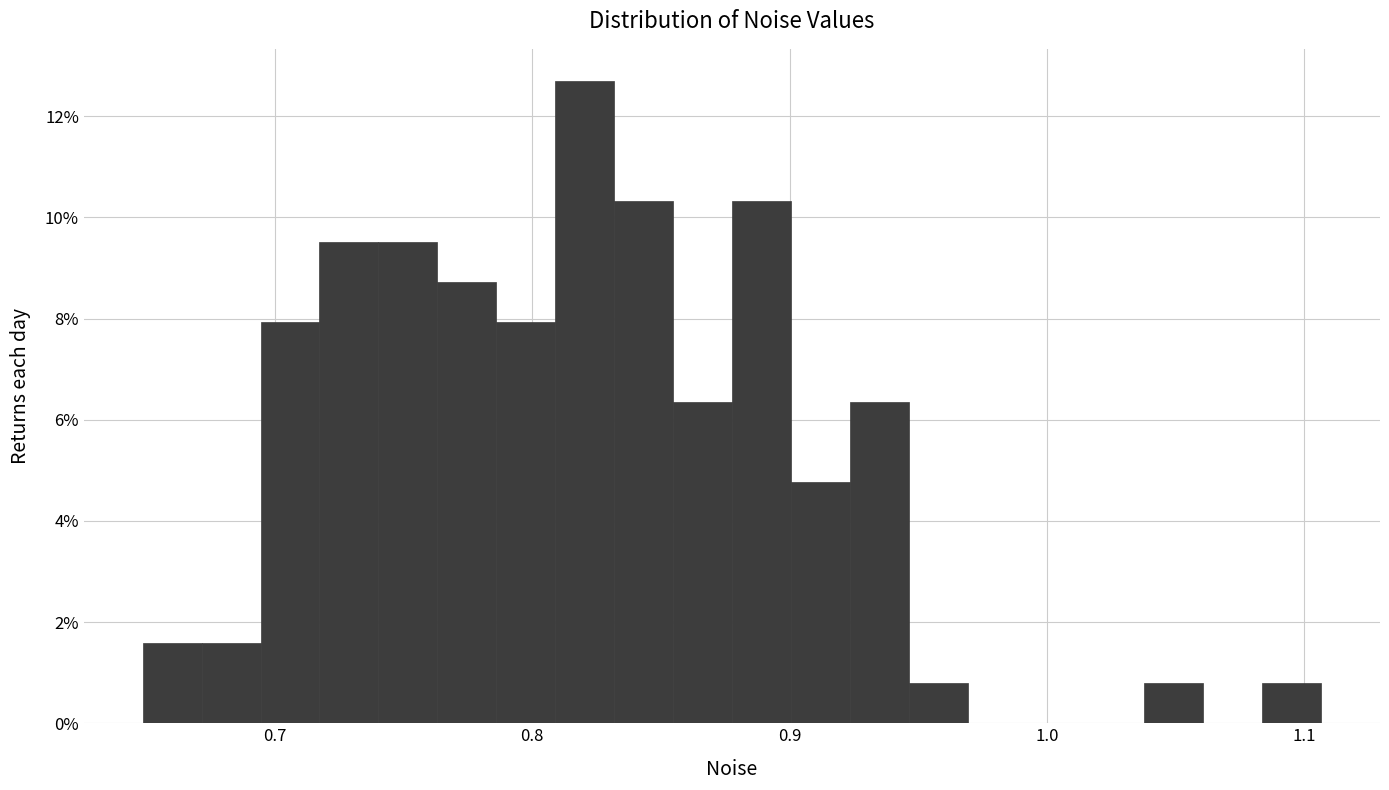

Around what value on the x-axis is the tallest bar? Give the approximate position of its centre, as read against the axis.

0.82